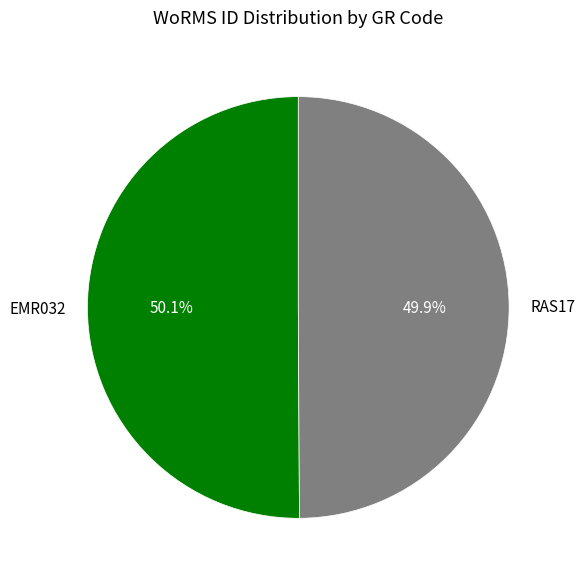

What percentage is NOT represented by RAS17?

50.1%